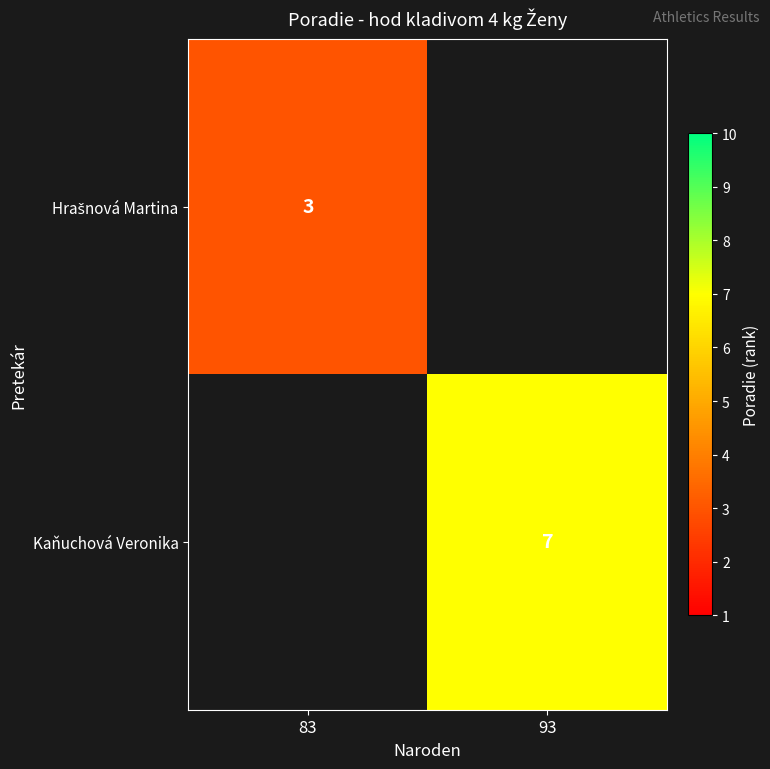

The Kaňuchová Veronika series shows 7 at 93. True or false?

True